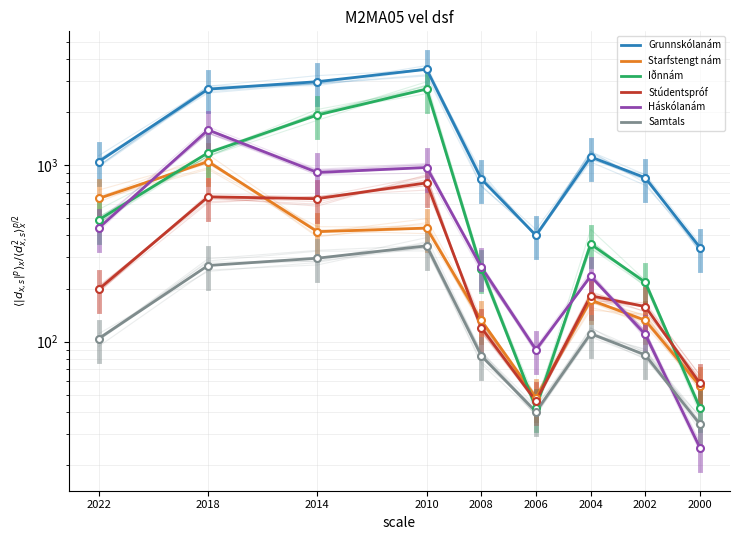

How many times do Háskólanám and Samtals cross each other?

1